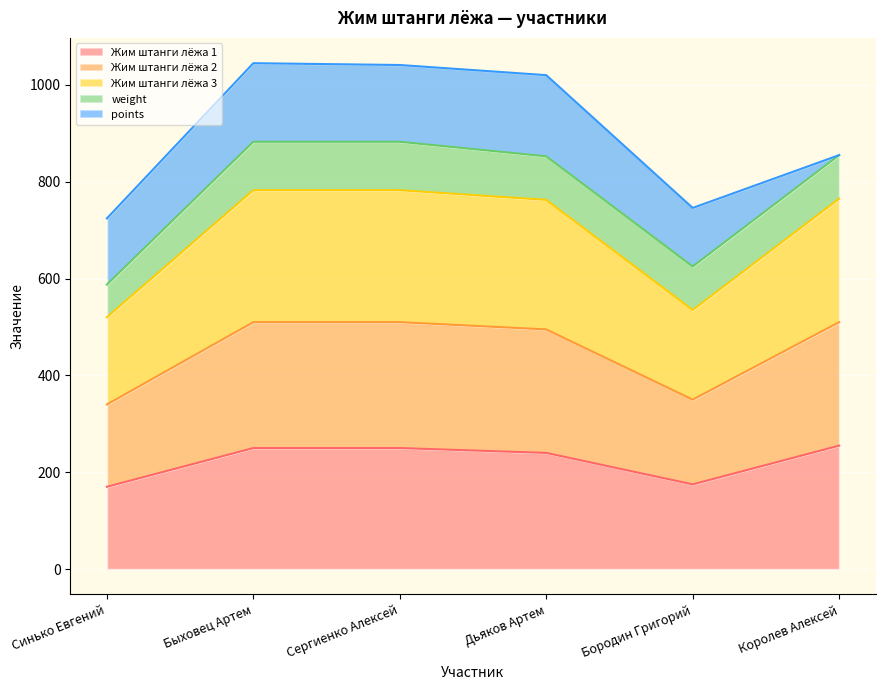

Is it true that Жим штанги лёжа 2 equals 327.0 at Синько Евгений?

False